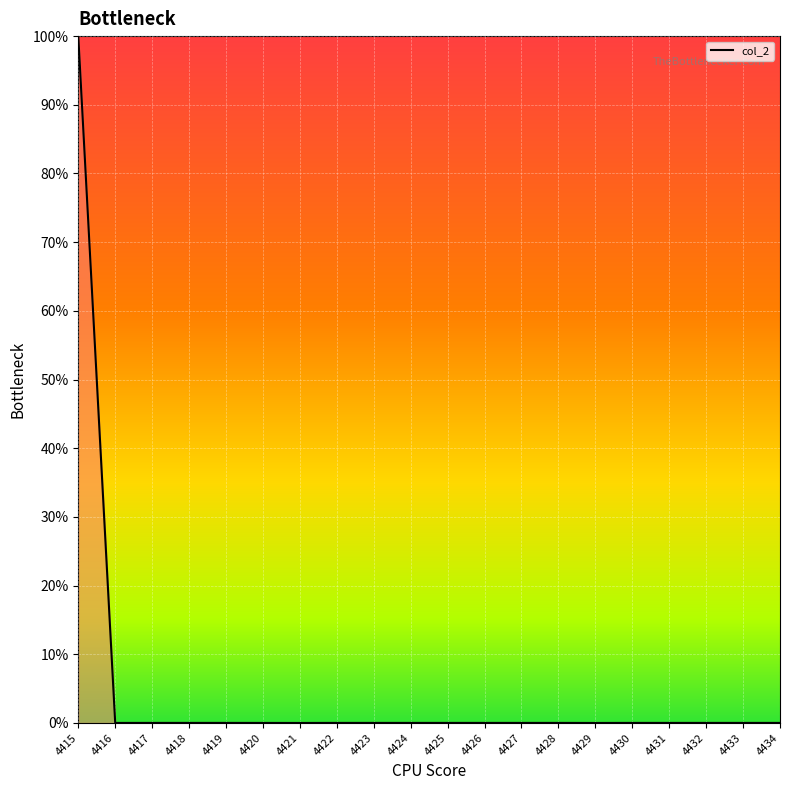

Reading right to left, transcribe all the data shown in this chart.

0.0	0.0	0.0	0.0	0.0	0.0	0.0	0.0	0.0	0.0	0.0	0.0	0.0	0.0	0.0	0.0	0.0	0.0	0.0	100.0